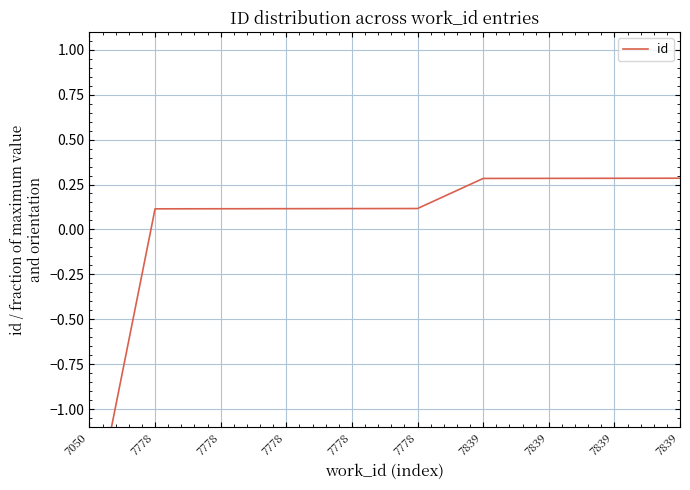

What is the value of the 2nd point from the left?

0.1